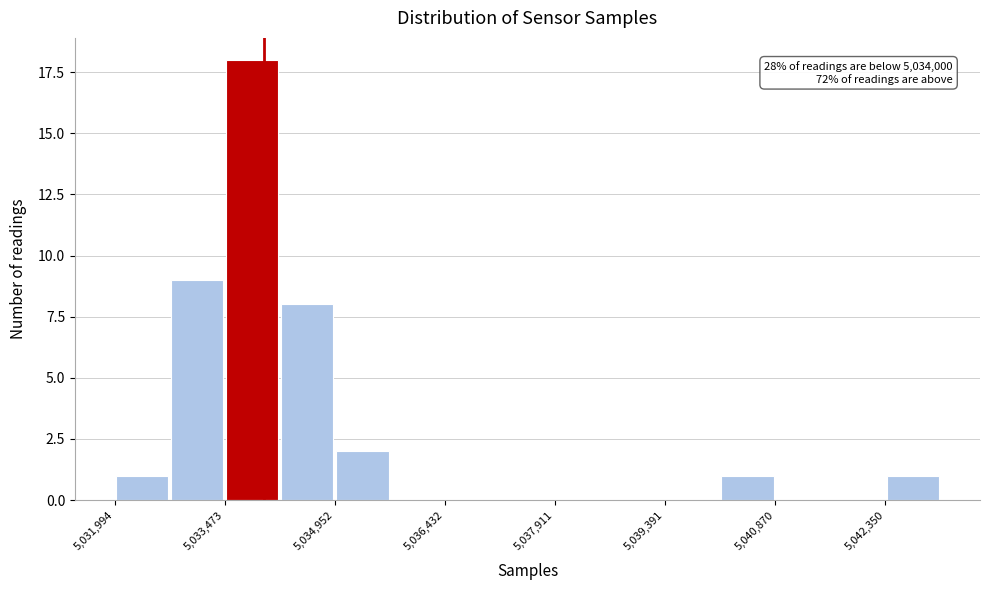

Around what value on the x-axis is the tallest bar? Give the approximate position of its centre, as read against the axis.

5033800